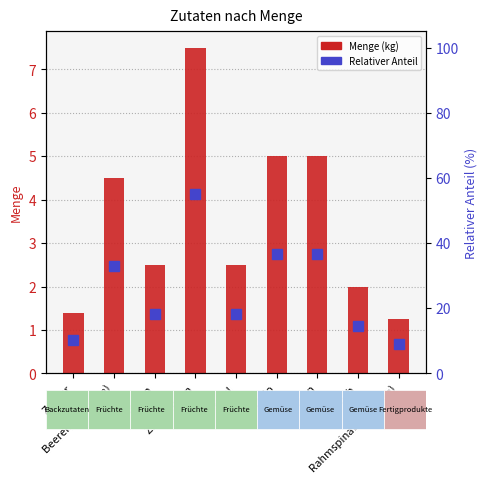

What is the ratio of the value at Avocado to the value at Rahmspinat (gefroren)?

4.0